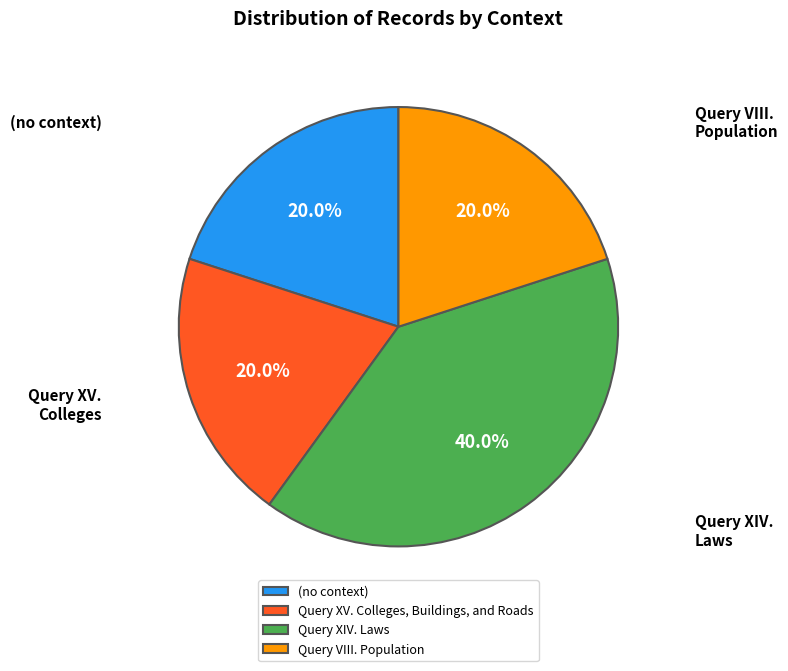

What is the largest slice in the pie chart?

Query XIV. Laws